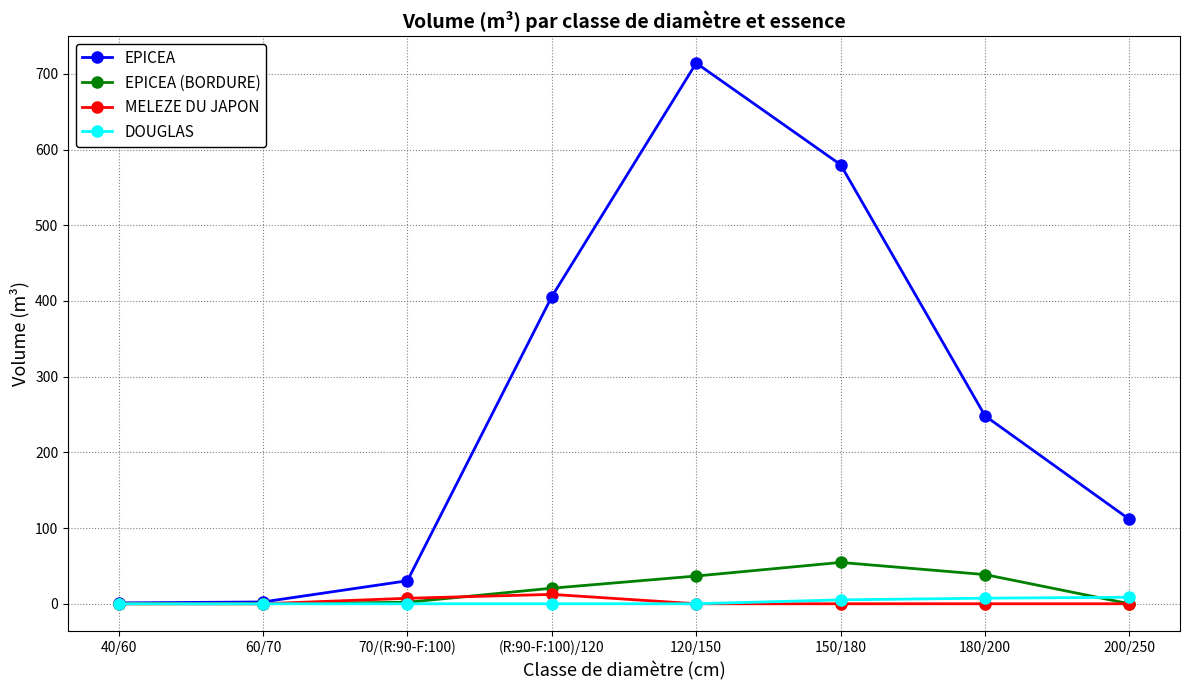

True or false: DOUGLAS has a value of 8.6 at 200/250.

True